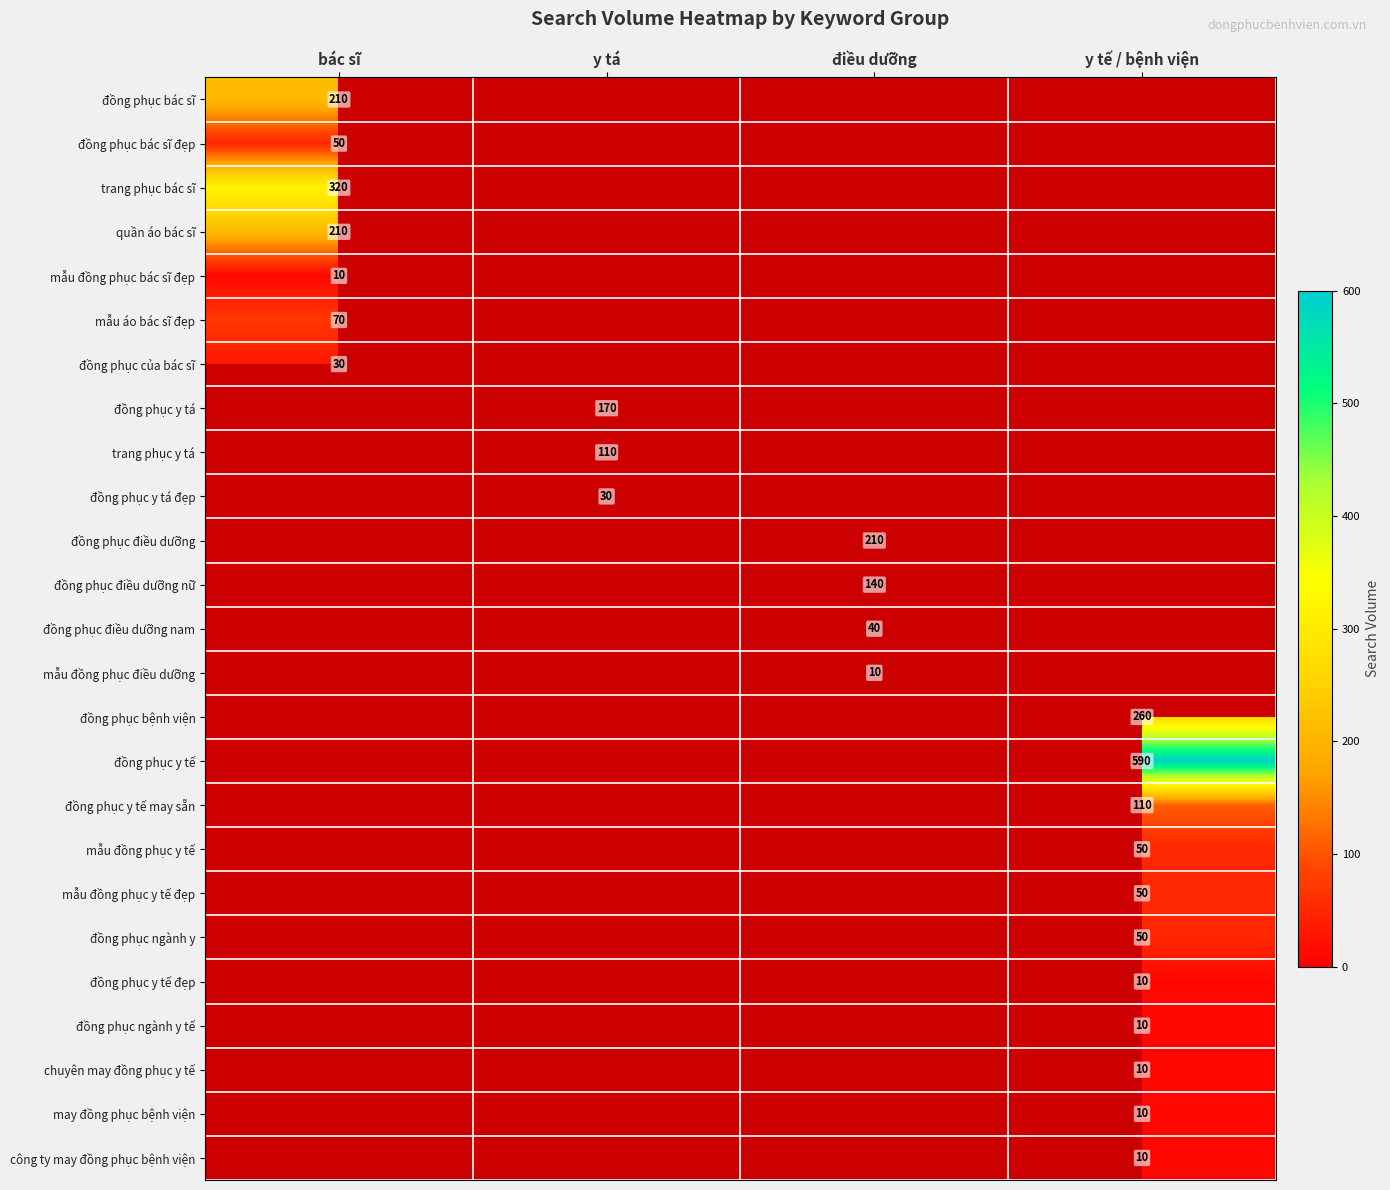

Which category has the lowest value in the đồng phục y tế đẹp series?

bác sĩ